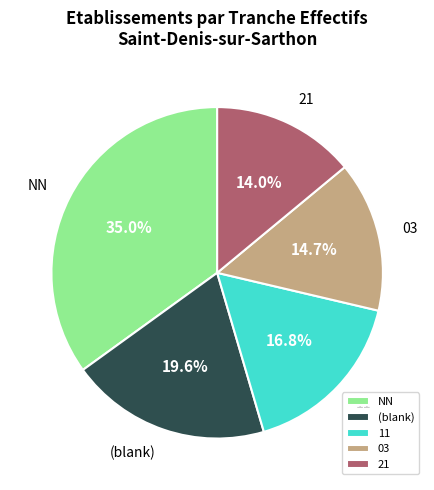

To the nearest percent, what portion does 03 represent?

15%